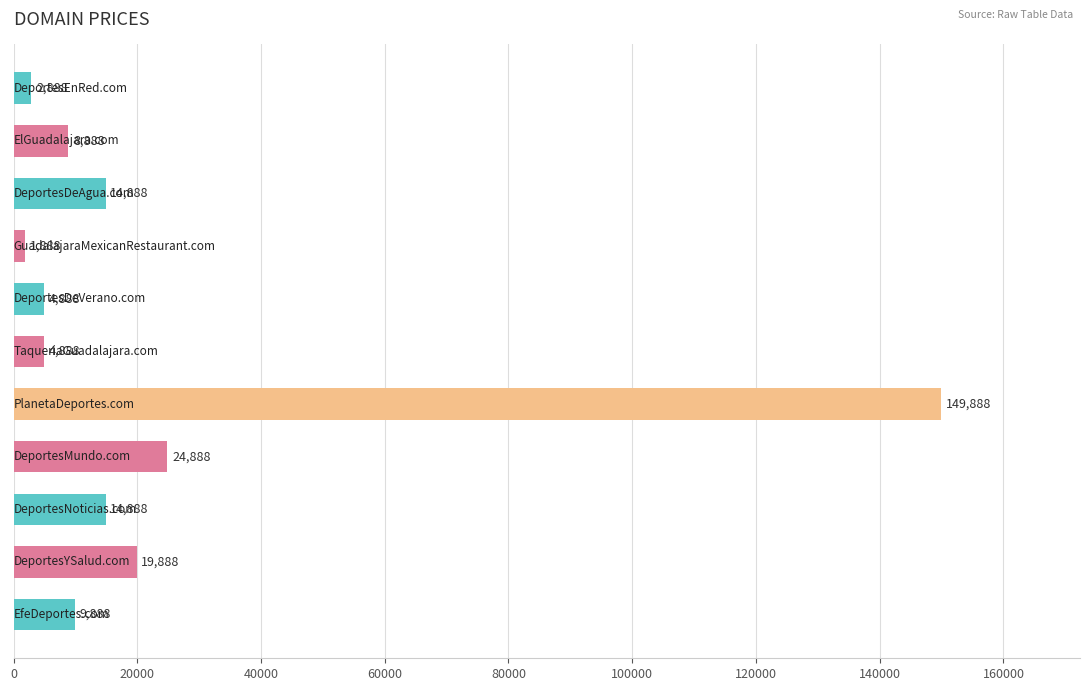

What is the smallest value displayed?

1888